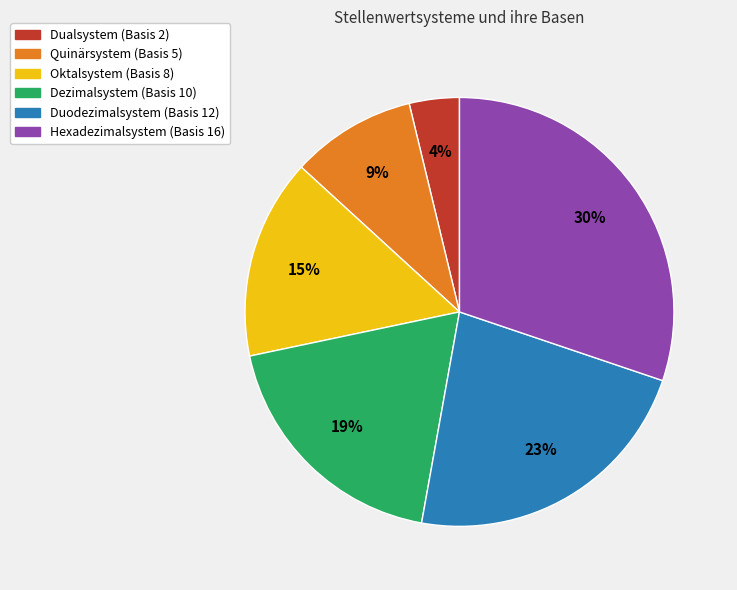

Do Duodezimalsystem (Basis 12) and Dezimalsystem (Basis 10) together represent more than half of the pie?

No